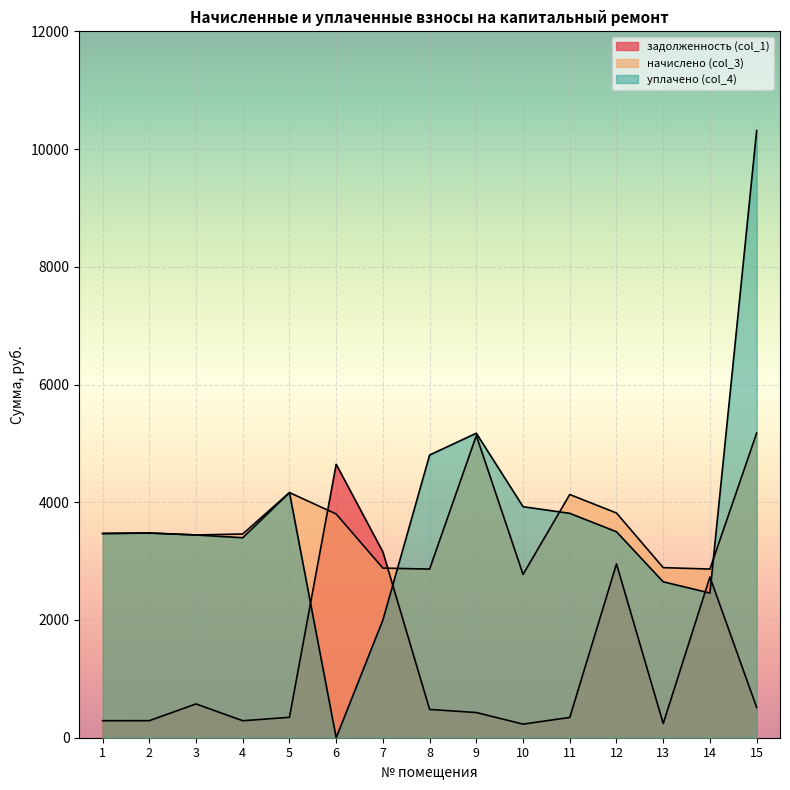

How many lines are shown in the chart?

3